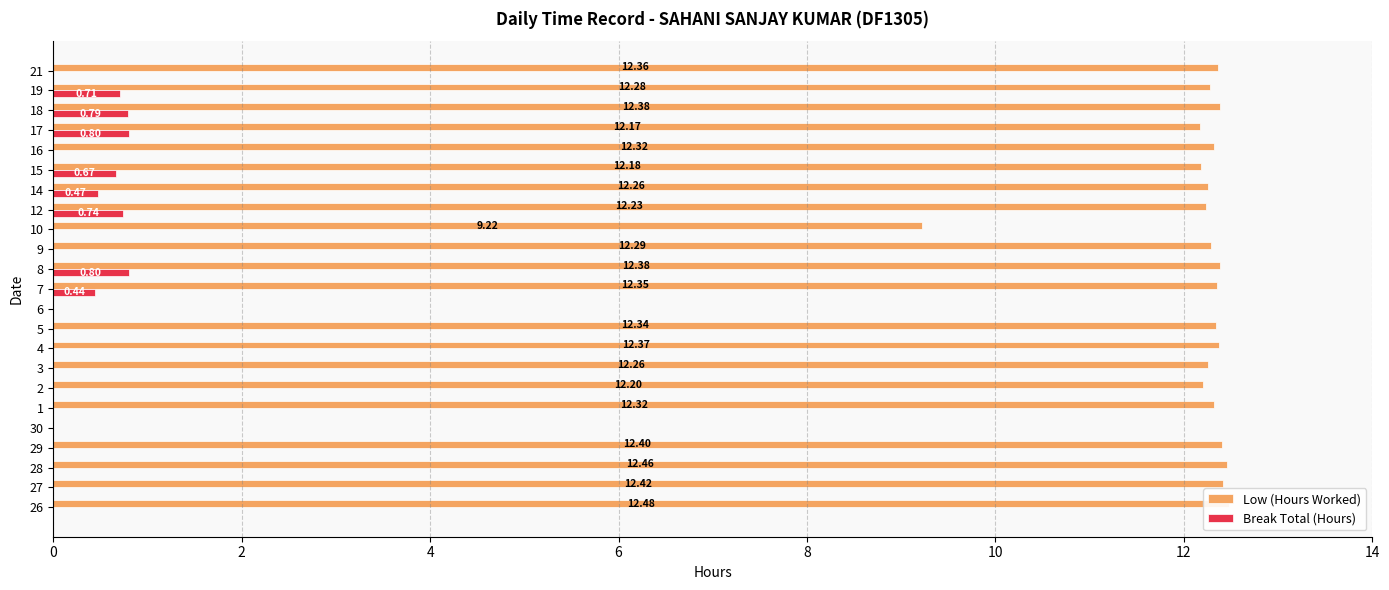

How many bars are there in total?

46